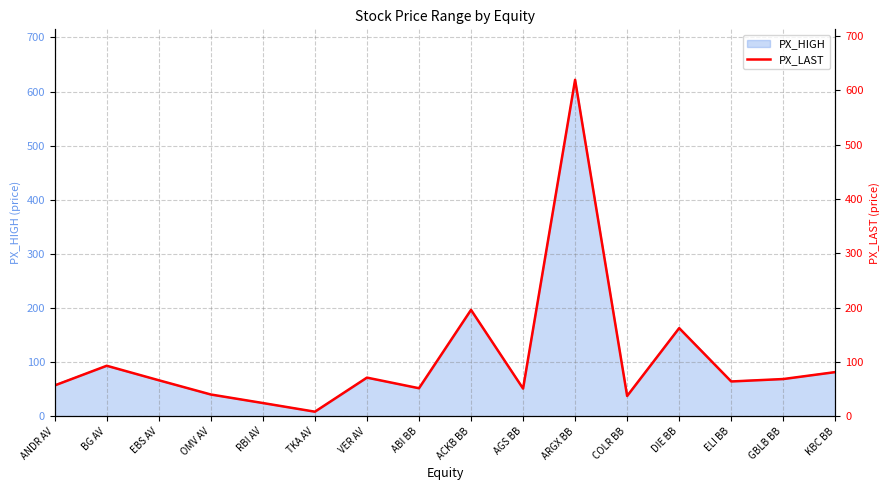

Which category has the highest value across all series?

ARGX BB